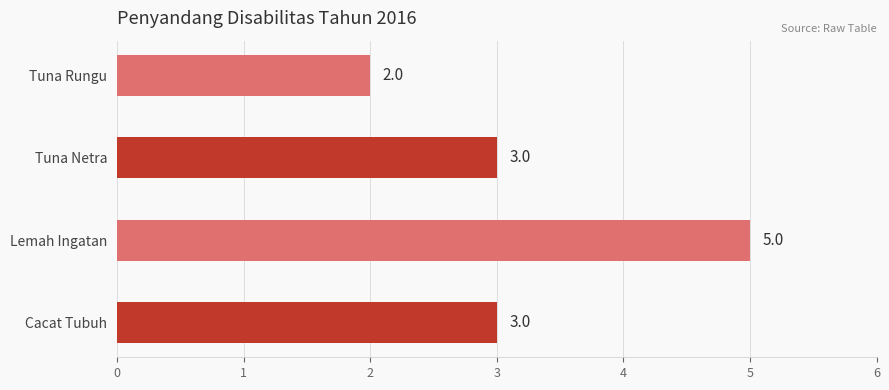

The chart shows a value of 7 at Lemah Ingatan. True or false?

False